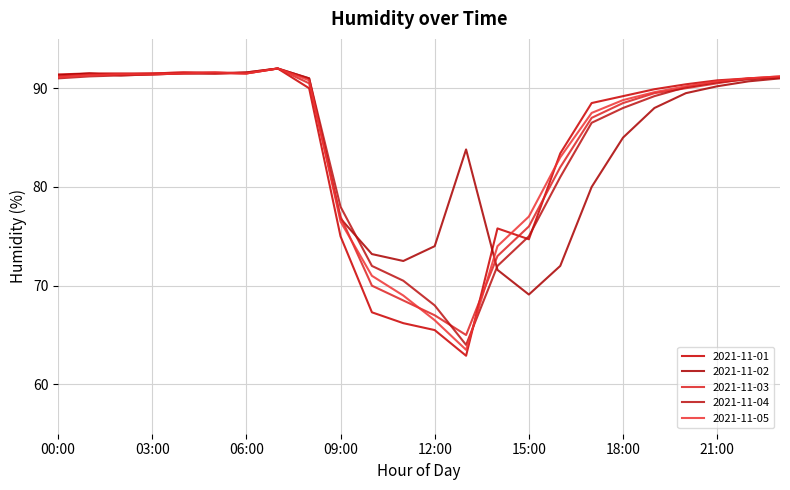

What is the smallest value displayed?

62.9